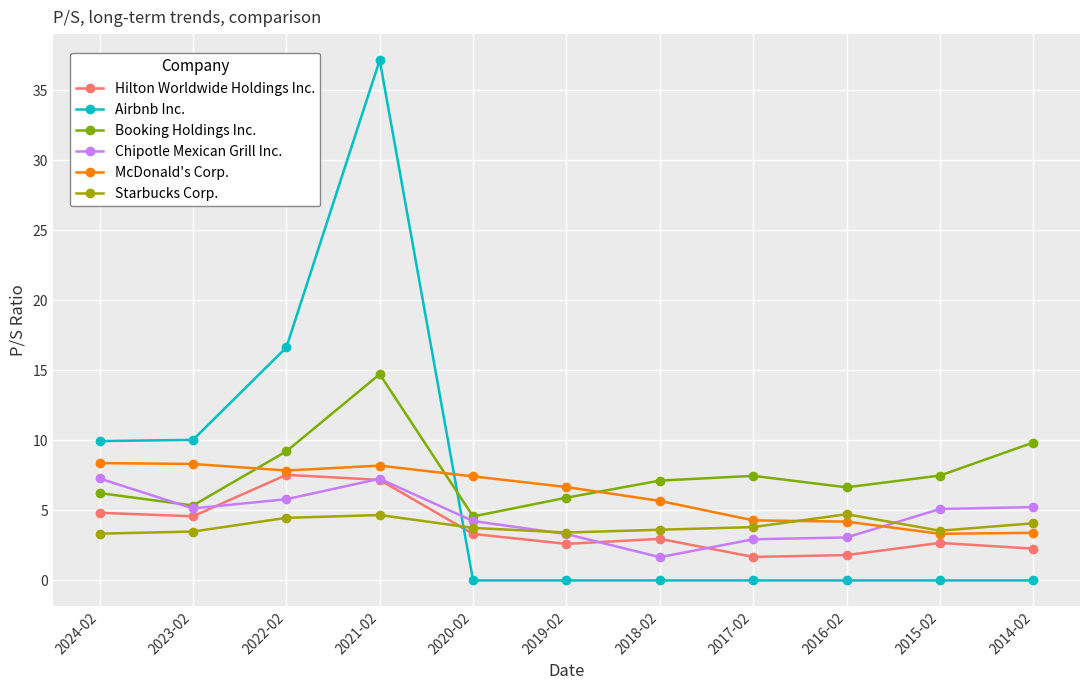

What is the approximate value of Hilton Worldwide Holdings Inc. at 2024-02?

4.8